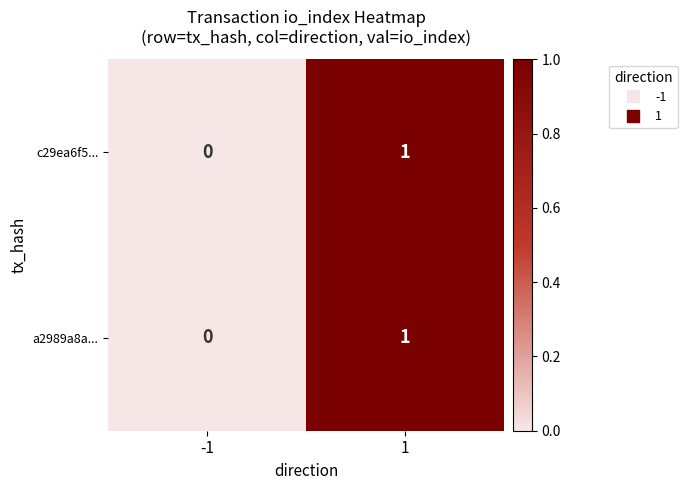

The value of a2989a8a... at -1 is 0. True or false?

True